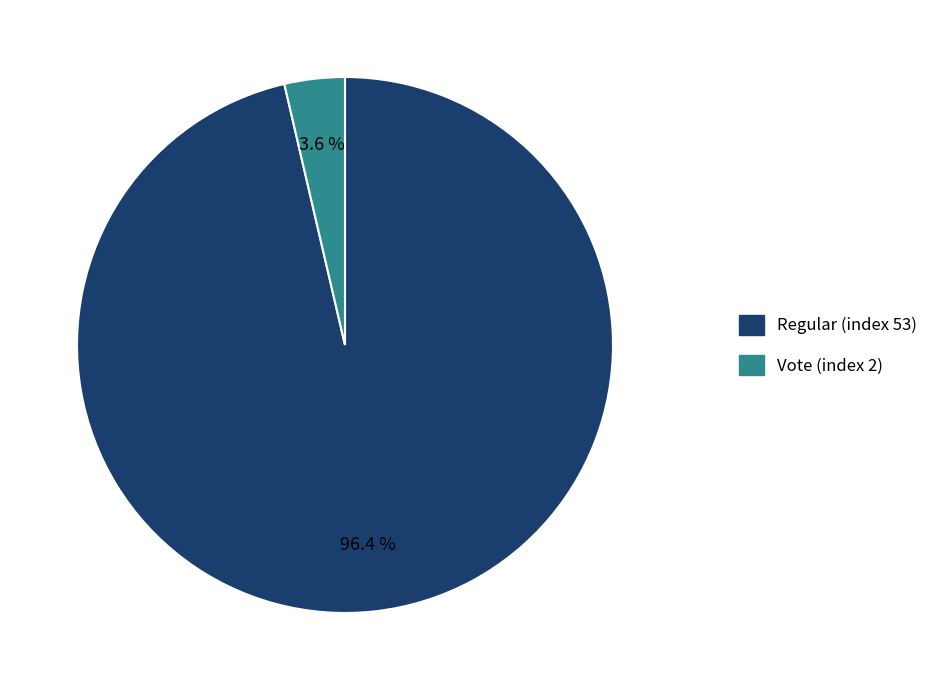

The Vote (index 2) slice represents 14% of the pie. True or false?

False